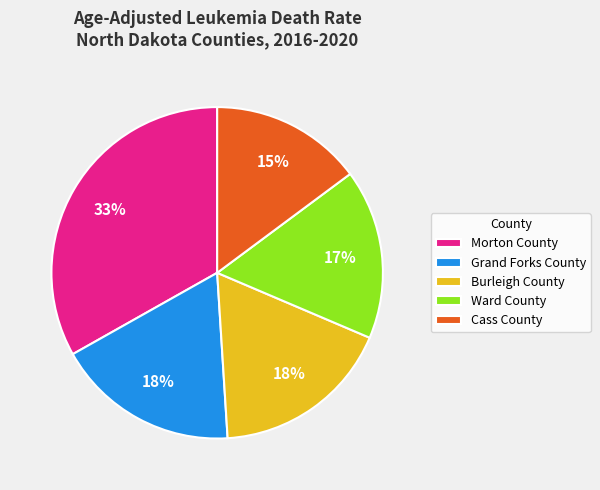

What is the ratio of the value at Burleigh County to the value at Morton County?

0.5